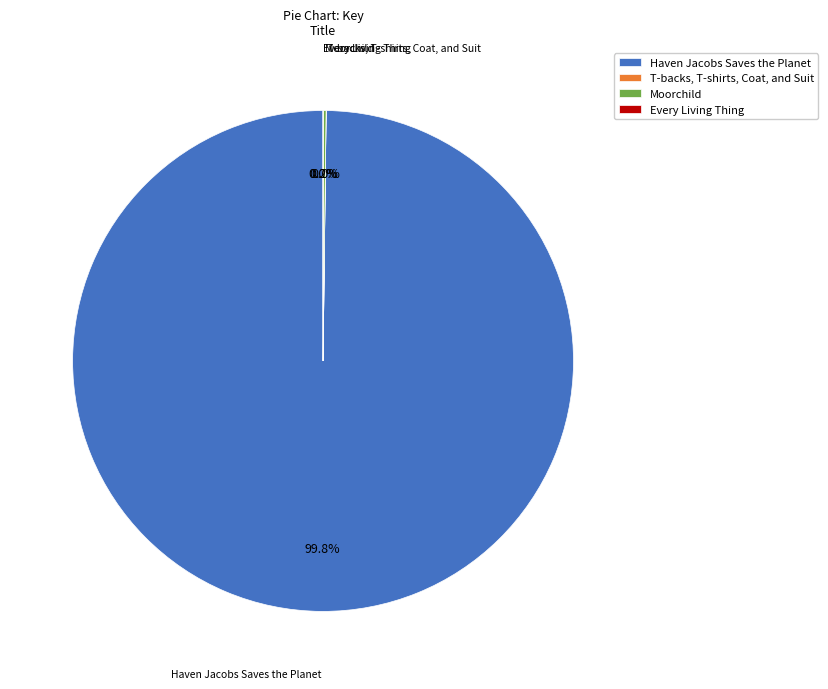

Which category accounts for the majority?

Haven Jacobs Saves the Planet